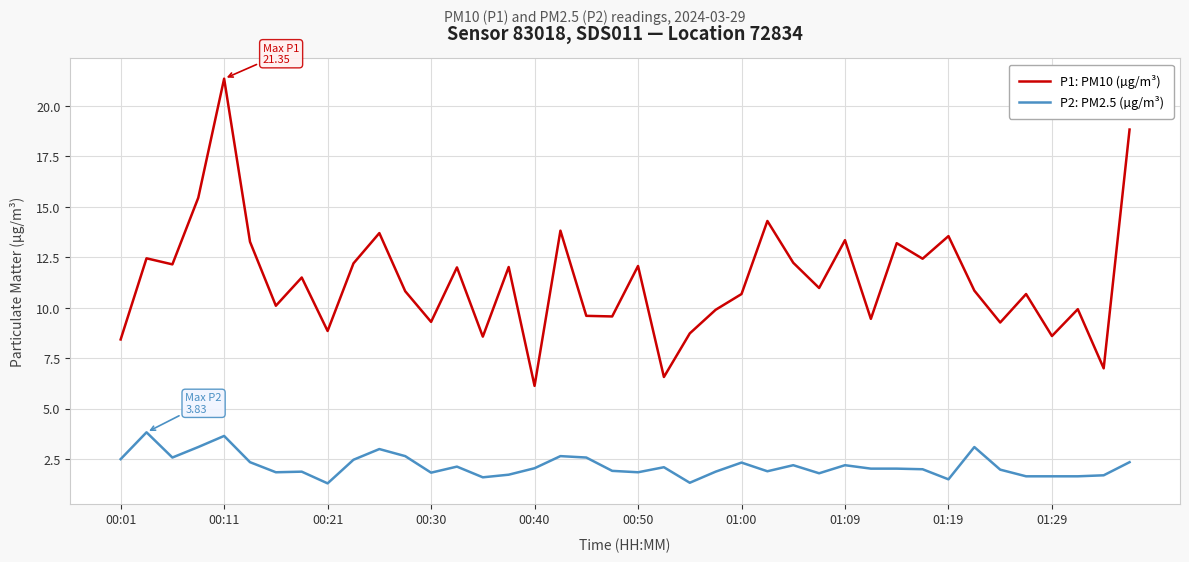

What is the maximum value shown in the chart?

21.4